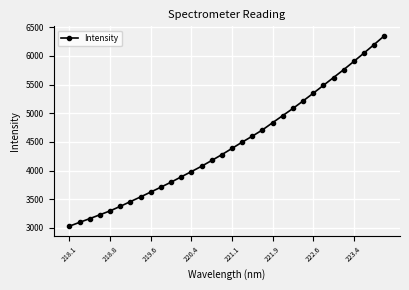

Count the number of data series in this chart.

1